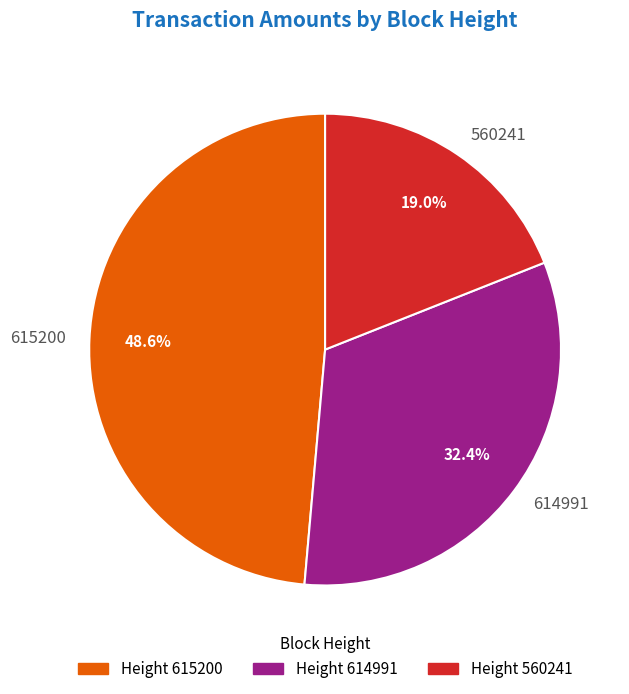

What percentage is the 560241 slice, to the nearest percent?

19%